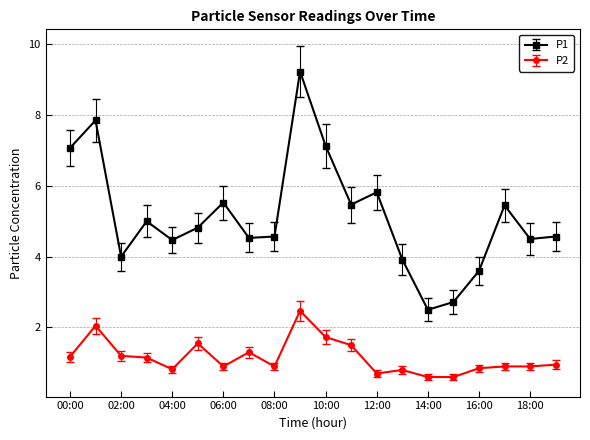

Which series has the largest total across all categories?

P1